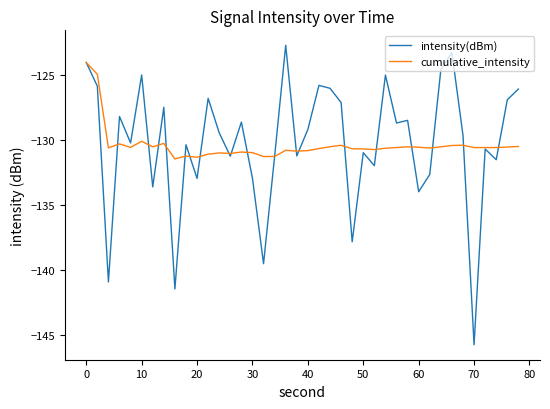

Rank the series by their maximum value, from lowest to highest.

cumulative_intensity, intensity(dBm)